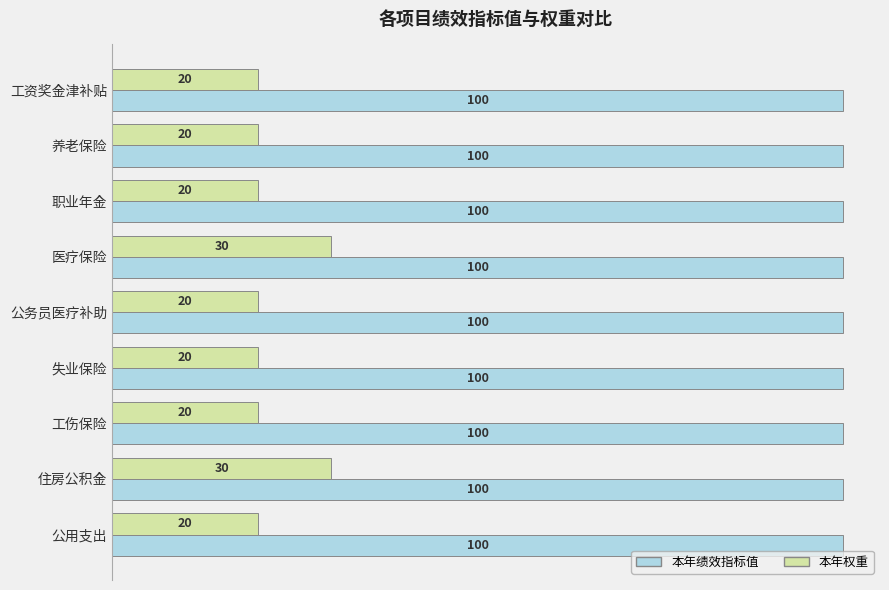

Which series has the largest total across all categories?

本年绩效指标值